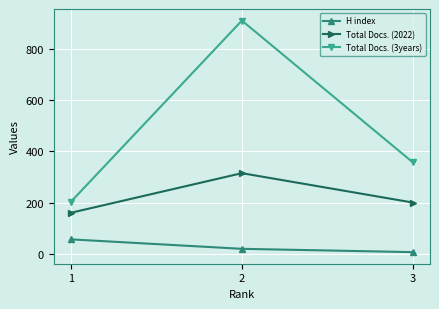

Read the Total Docs. (3years) value at 3, to the nearest 50.

350